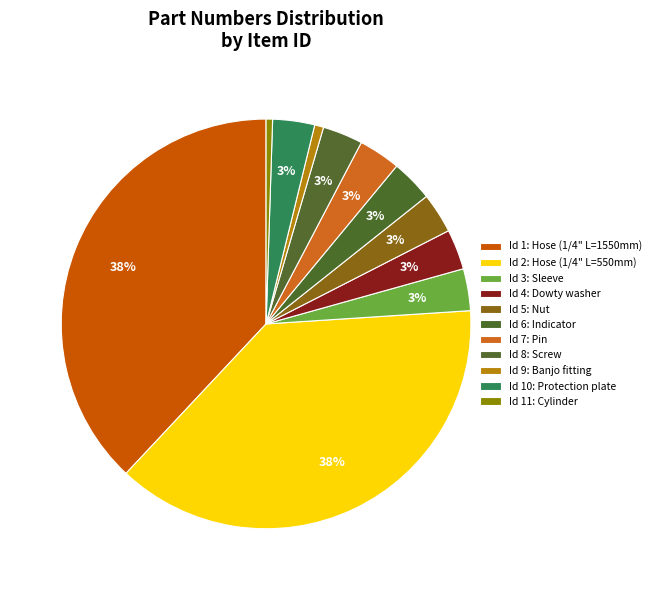

How many segments does this pie chart have?

11